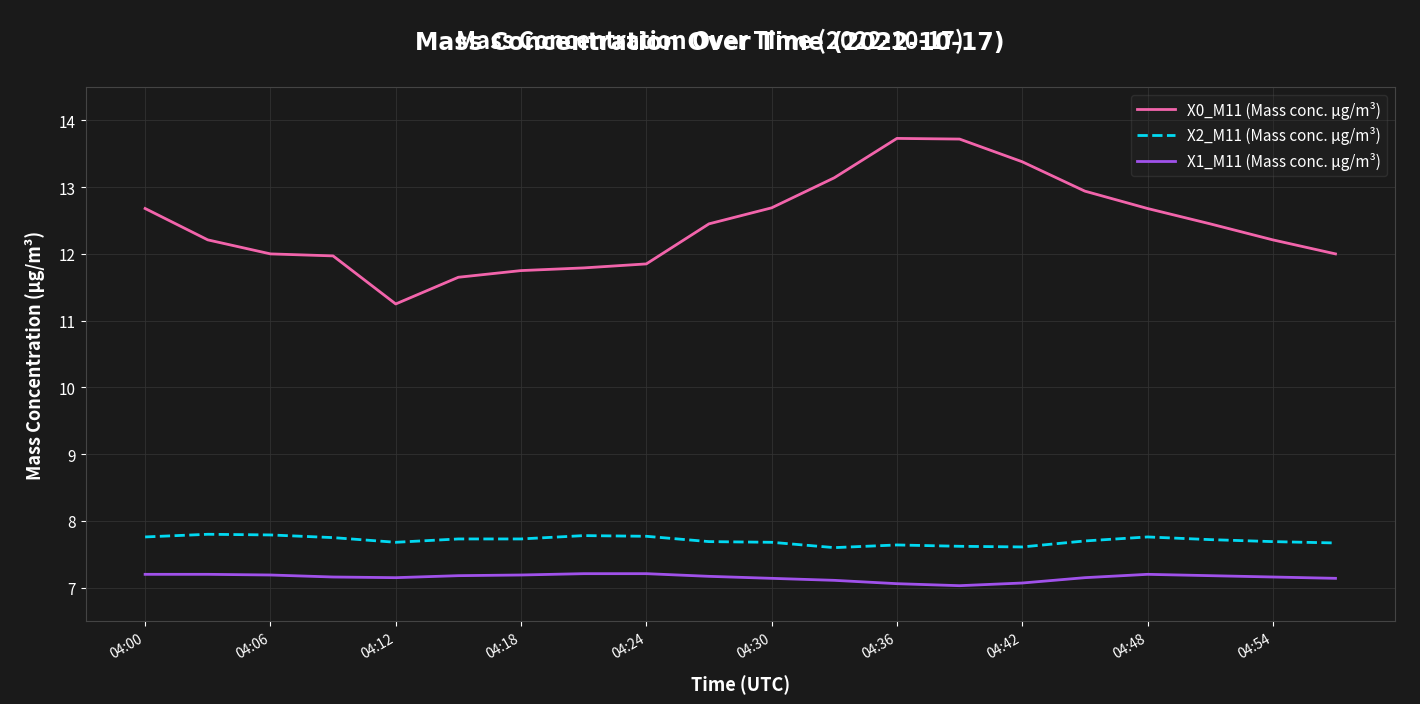

What is the lowest value of the X1_M11 (Mass conc. μg/m³) series?

7.0